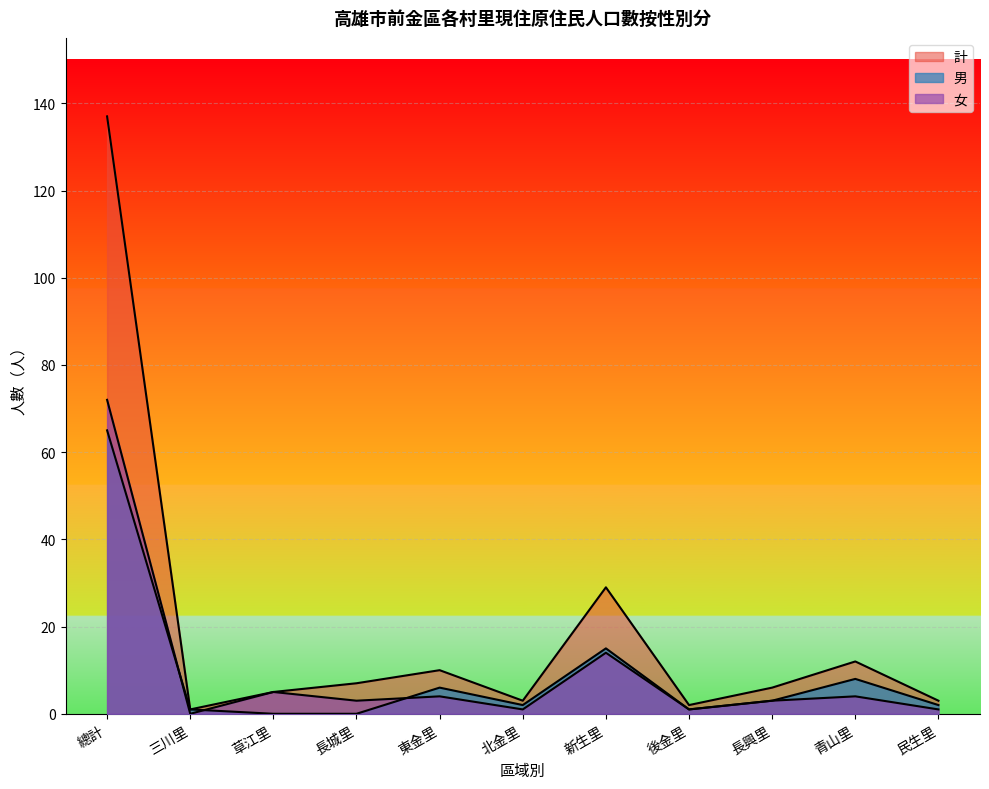

What is the label of the 9th point from the right?

草江里